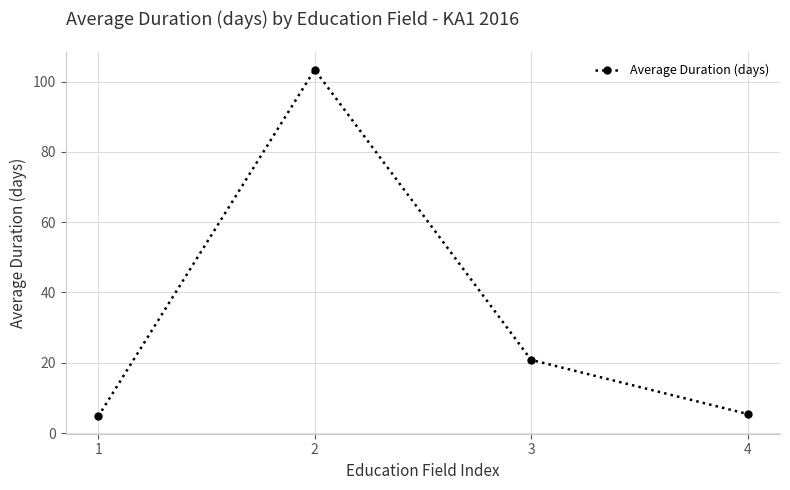

What is the greatest value displayed?

103.3